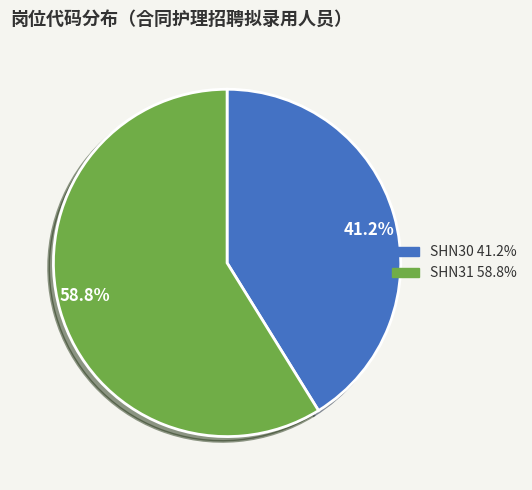

Which slice represents more than half of the pie?

SHN31